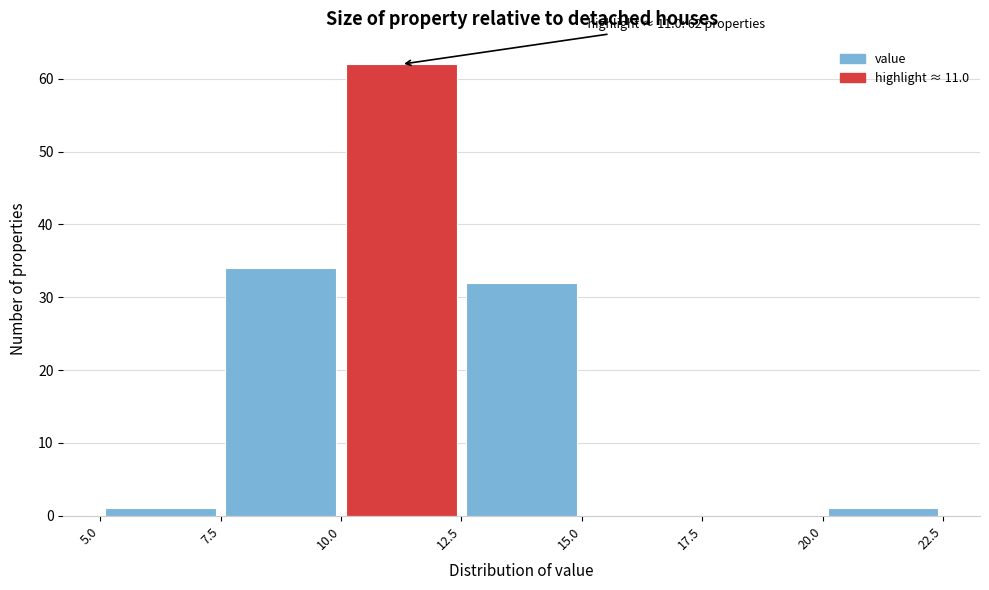

Which range on the x-axis has the tallest bar?

10.0 to 12.5